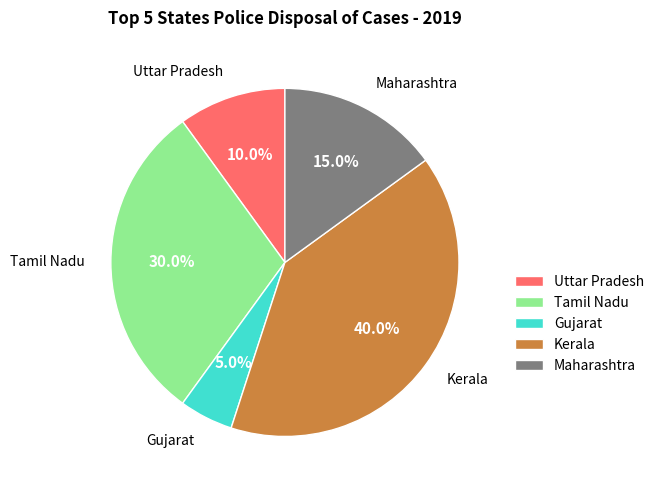

Does Gujarat represent more than half of the total?

No